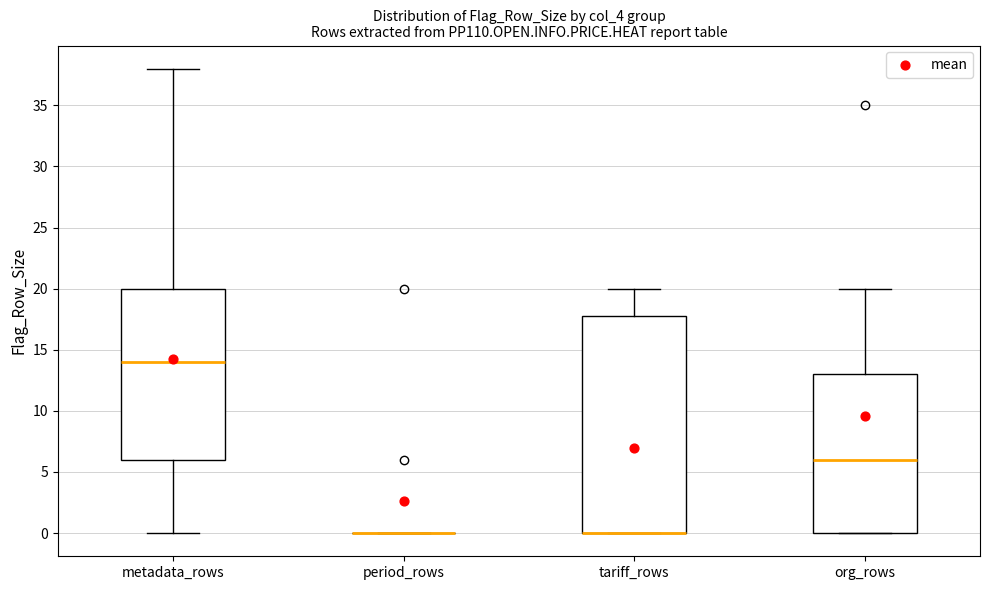

Reading left to right, read every box against the y-axis: the position of its median line, the range the box covers, and the ends of its whiskers. The values are not printed on the chart, so give them approximately, as read against the axis.

metadata_rows: median 14, box 6 to 20, whiskers 0 to 38
period_rows: box collapsed to a line at 0, whiskers 0 to 0
tariff_rows: median 0 (drawn on the box's lower edge), box 0 to 18, whiskers 0 to 20
org_rows: median 6, box 0 to 13, whiskers 0 to 20